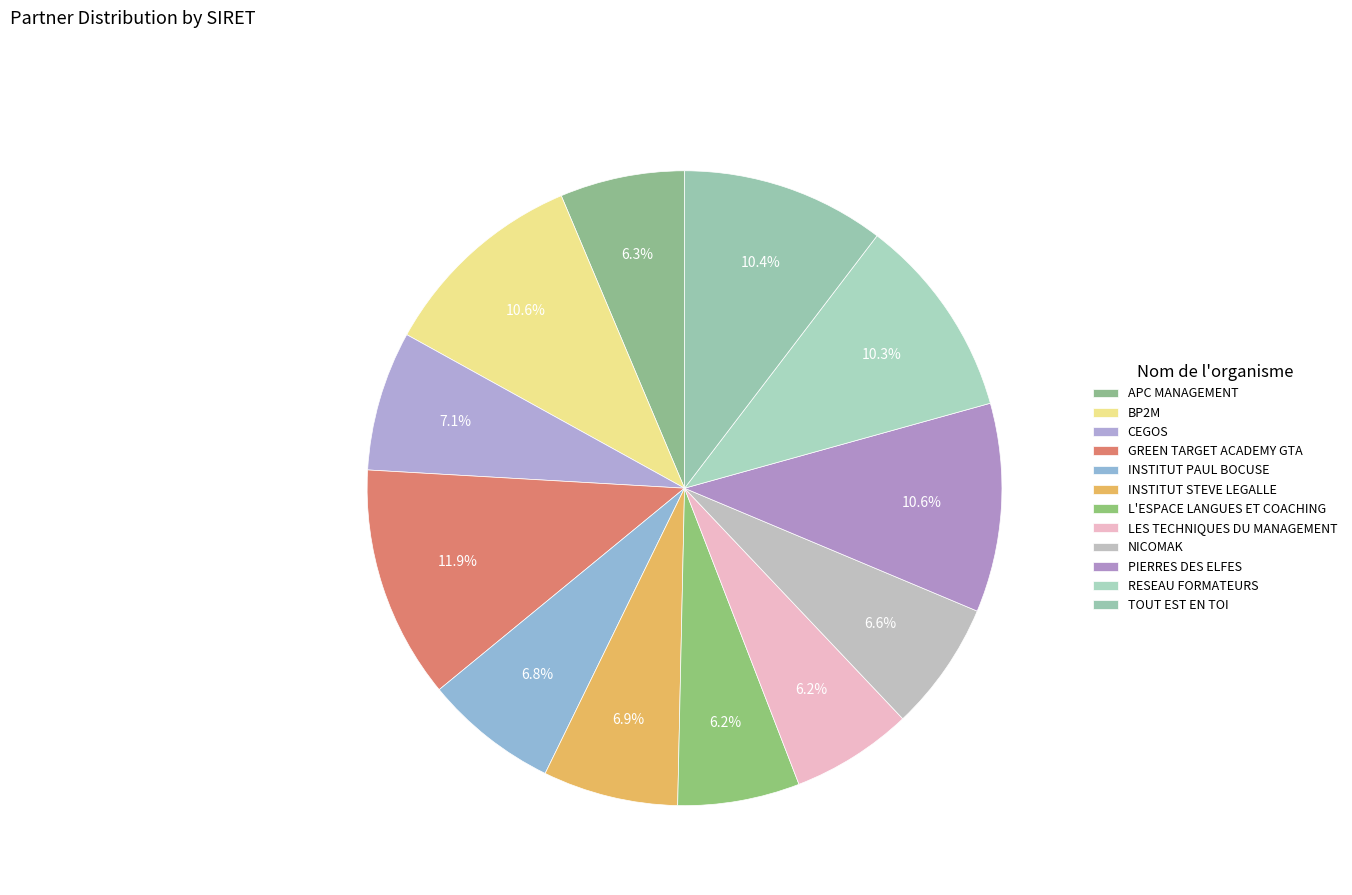

How many slices are in this pie chart?

12